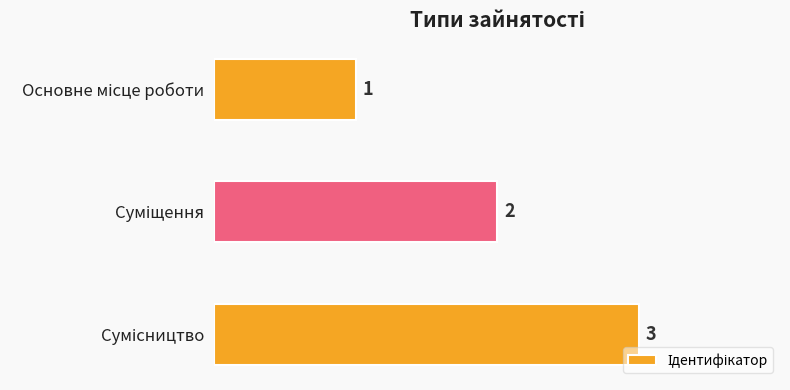

What is the difference between the maximum and minimum values?

2